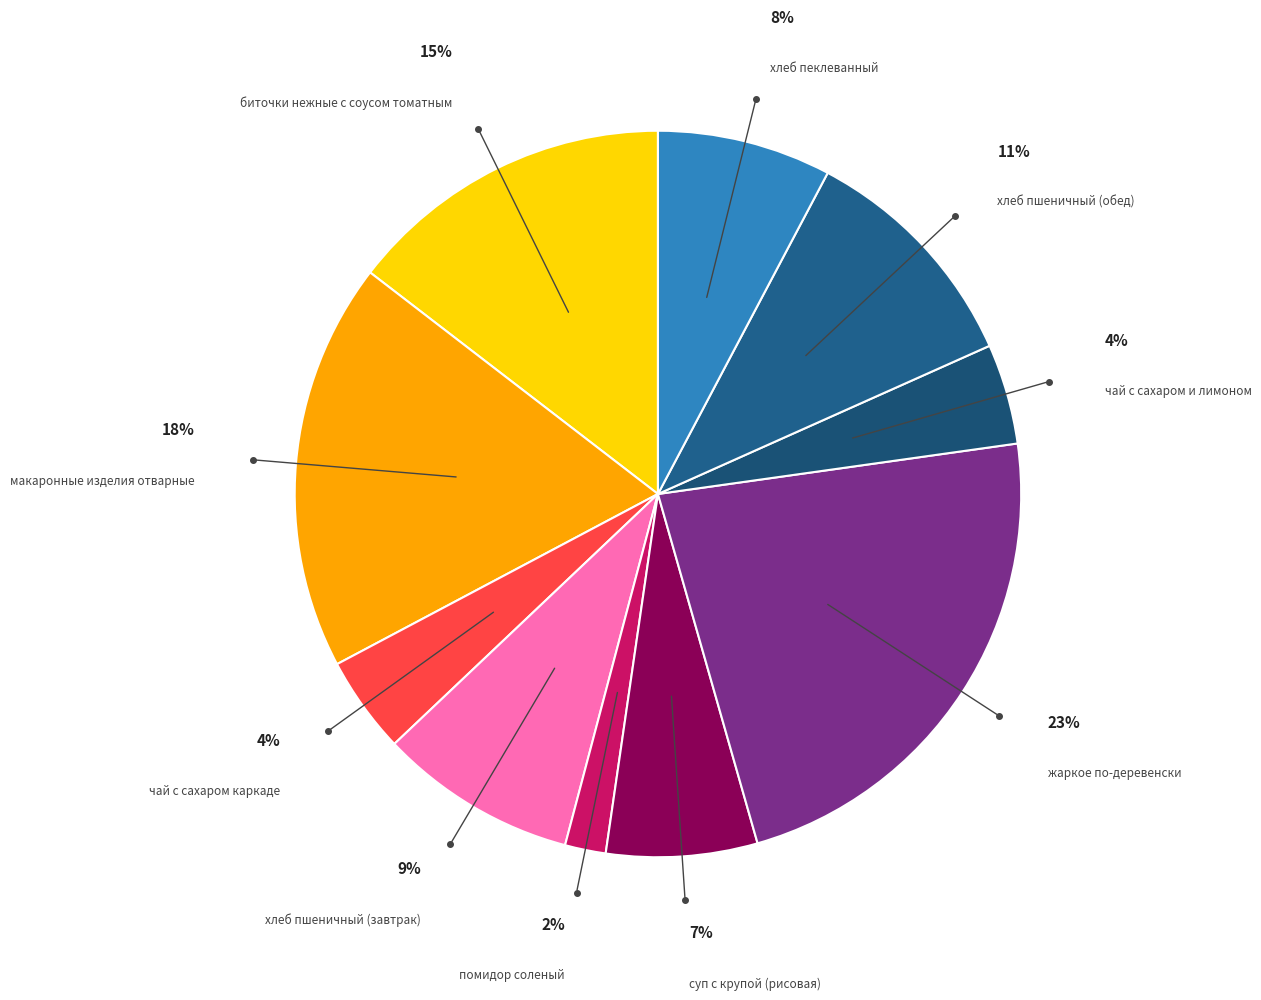

How many segments does this pie chart have?

10